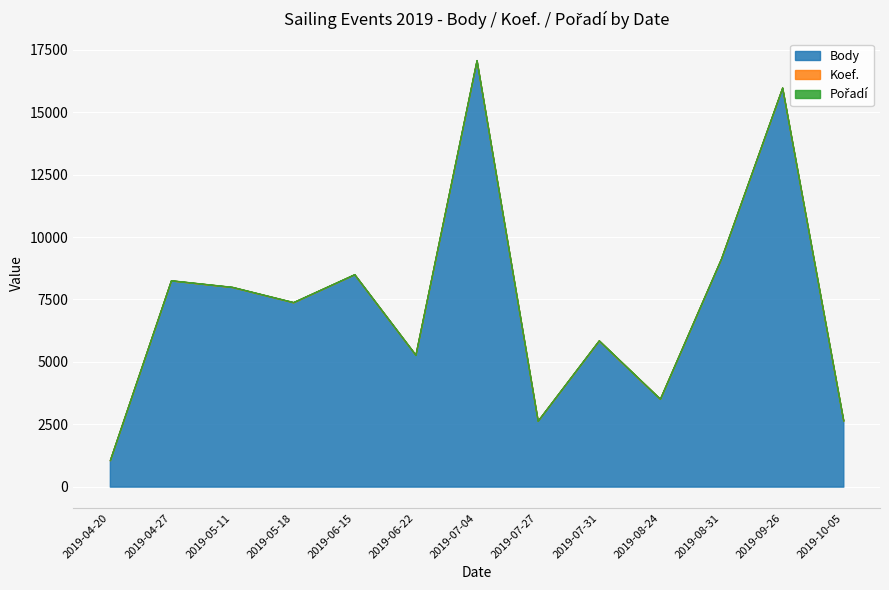

Reading right to left, what are all the values shown in this chart?

Body: 2019-10-05=2637	2019-09-26=15977	2019-08-31=9136	2019-08-24=3517	2019-07-31=5850	2019-07-27=2637	2019-07-04=17079	2019-06-22=5279	2019-06-15=8505	2019-05-18=7387	2019-05-11=7997	2019-04-27=8261	2019-04-20=1055
Koef.: 2019-10-05=3	2019-09-26=12	2019-08-31=1	2019-08-24=1	2019-07-31=7	2019-07-27=1	2019-07-04=1	2019-06-22=2	2019-06-15=1	2019-05-18=1	2019-05-11=1	2019-04-27=1	2019-04-20=1
Pořadí: 2019-10-05=1	2019-09-26=1	2019-08-31=7	2019-08-24=4	2019-07-31=7	2019-07-27=3	2019-07-04=12	2019-06-22=7	2019-06-15=7	2019-05-18=7	2019-05-11=7	2019-04-27=7	2019-04-20=1